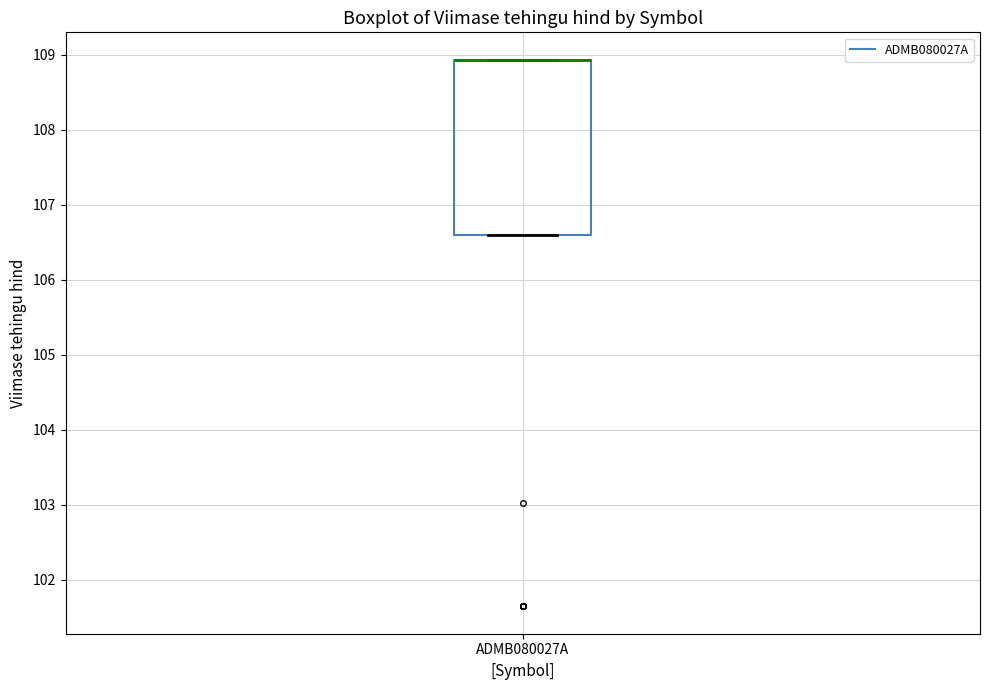

Read this box plot against the y-axis: the position of the median line, the range covered by the box, and the ends of both whiskers. The values are not printed on the chart, so give them approximately, as read against the axis.

median 108.9 (drawn on the box's upper edge), box 106.6 to 108.9, whiskers 106.6 to 108.9